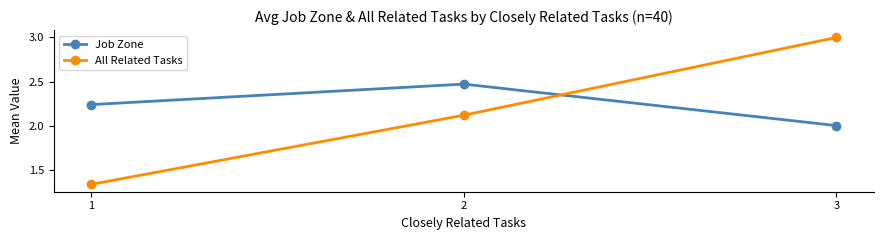

List the series in order of their peak value, highest first.

All Related Tasks, Job Zone